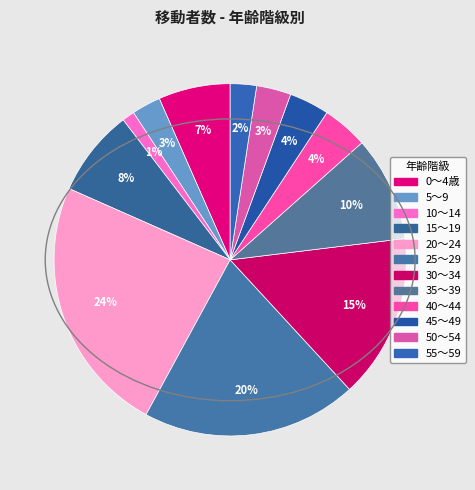

Does any single category account for the majority?

No